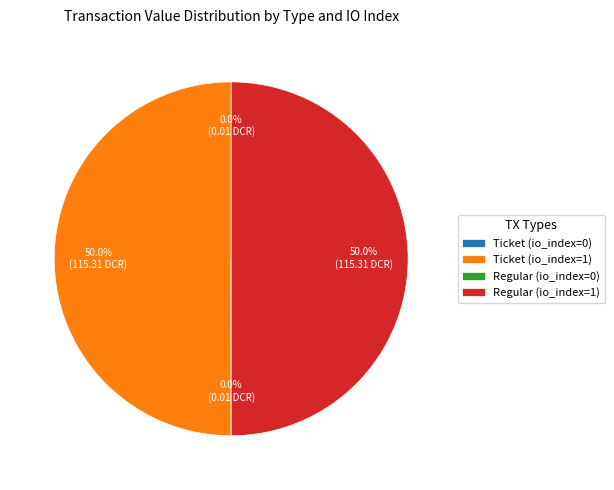

What is the ratio of the value at Ticket (io_index=1) to the value at Regular (io_index=1)?

1.0